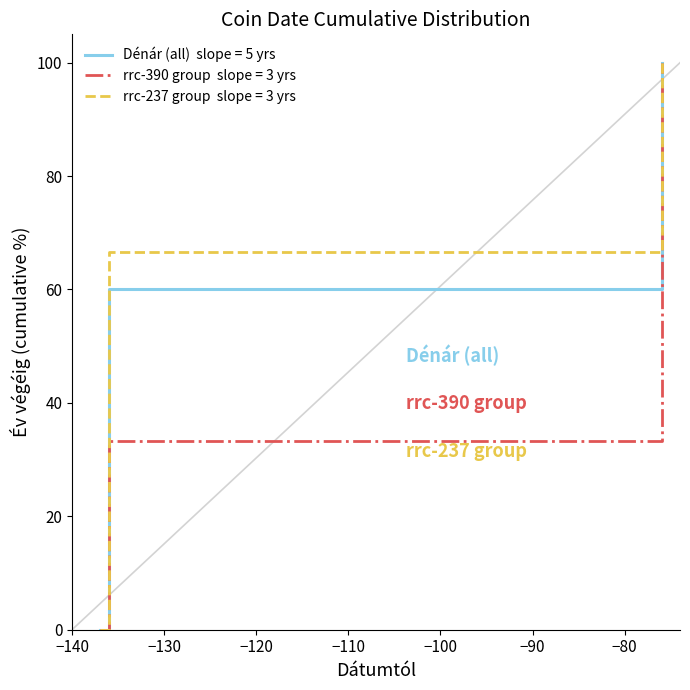

What is the maximum value shown in the chart?

100.0